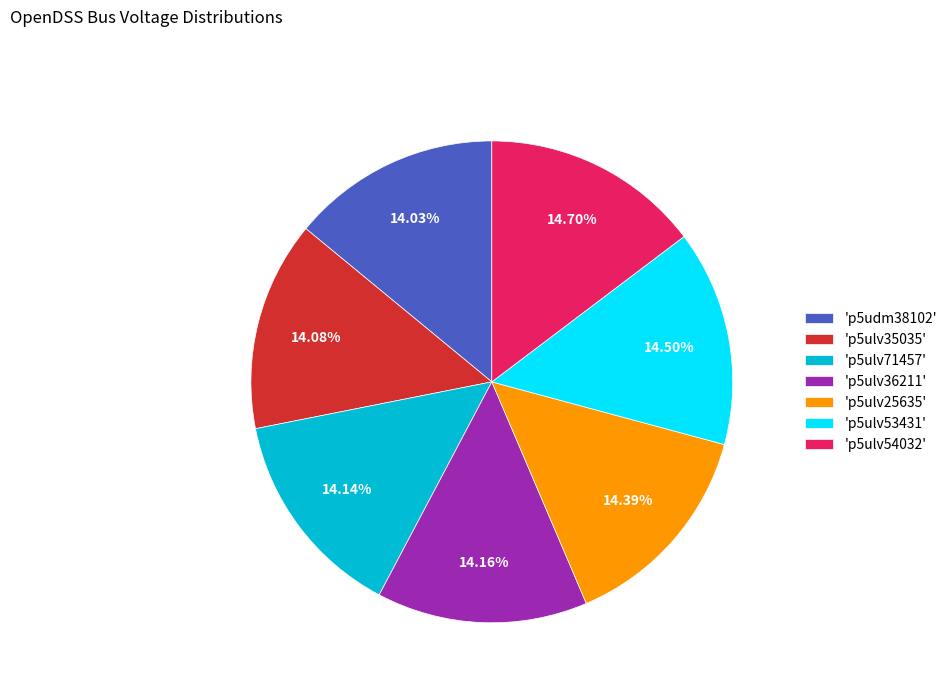

Does any single category account for the majority?

No